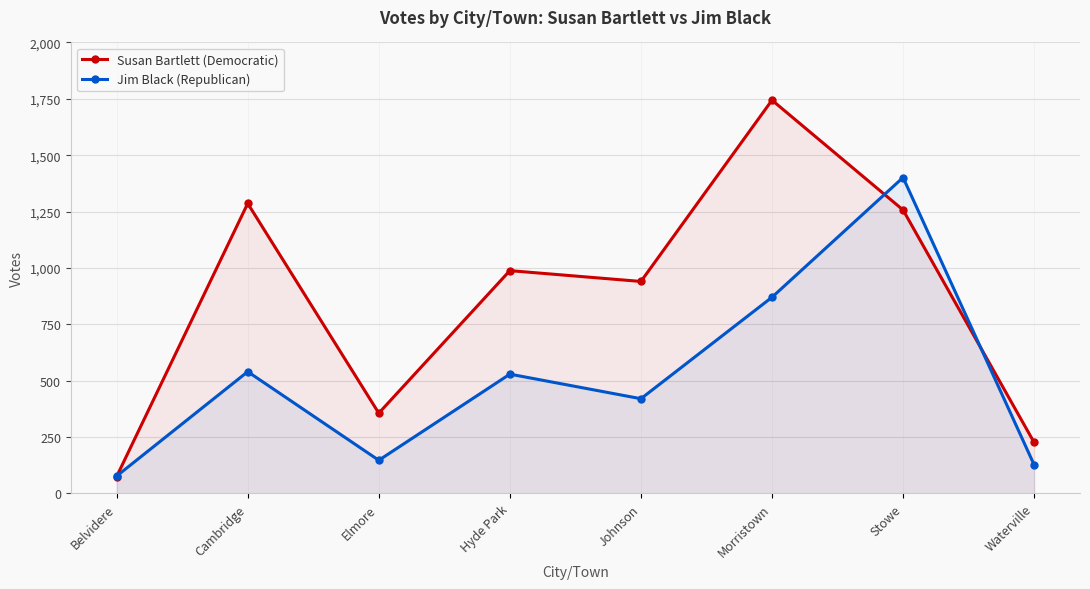

Reading right to left, transcribe all the data shown in this chart.

Susan Bartlett (Democratic): Waterville=226	Stowe=1257	Morristown=1744	Johnson=940	Hyde Park=988	Elmore=356	Cambridge=1286	Belvidere=75
Jim Black (Republican): Waterville=127	Stowe=1401	Morristown=870	Johnson=420	Hyde Park=529	Elmore=147	Cambridge=540	Belvidere=77